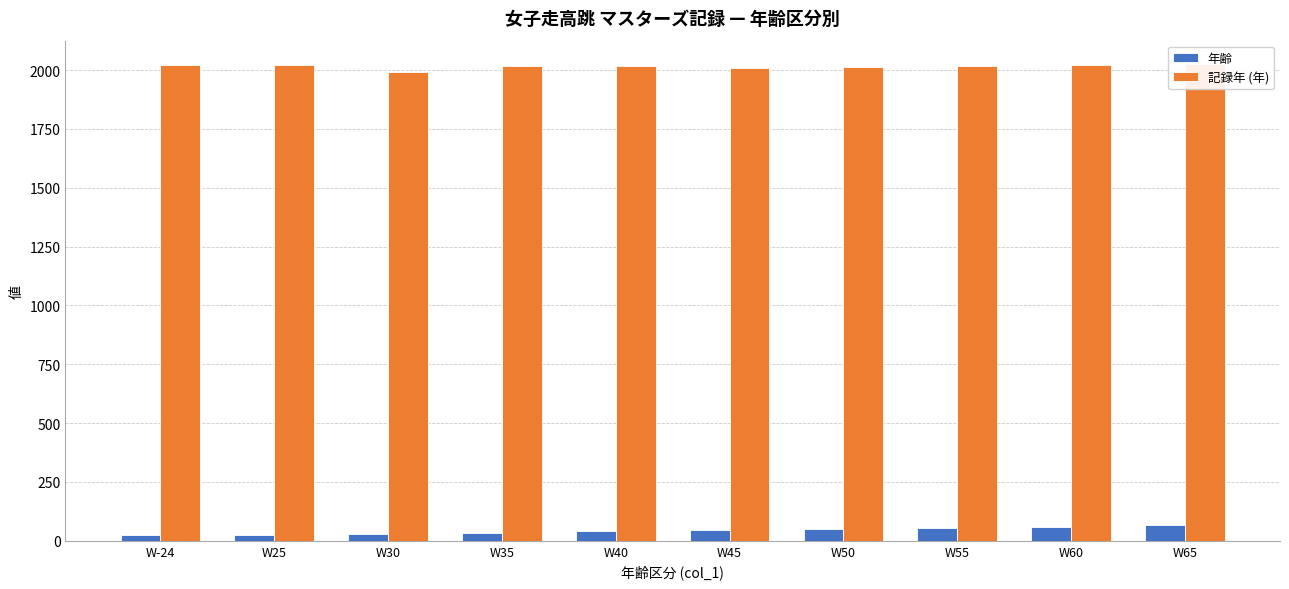

List the labels in order of 記録年 (年) value, largest first.

W65, W-24, W25, W60, W55, W40, W35, W50, W45, W30